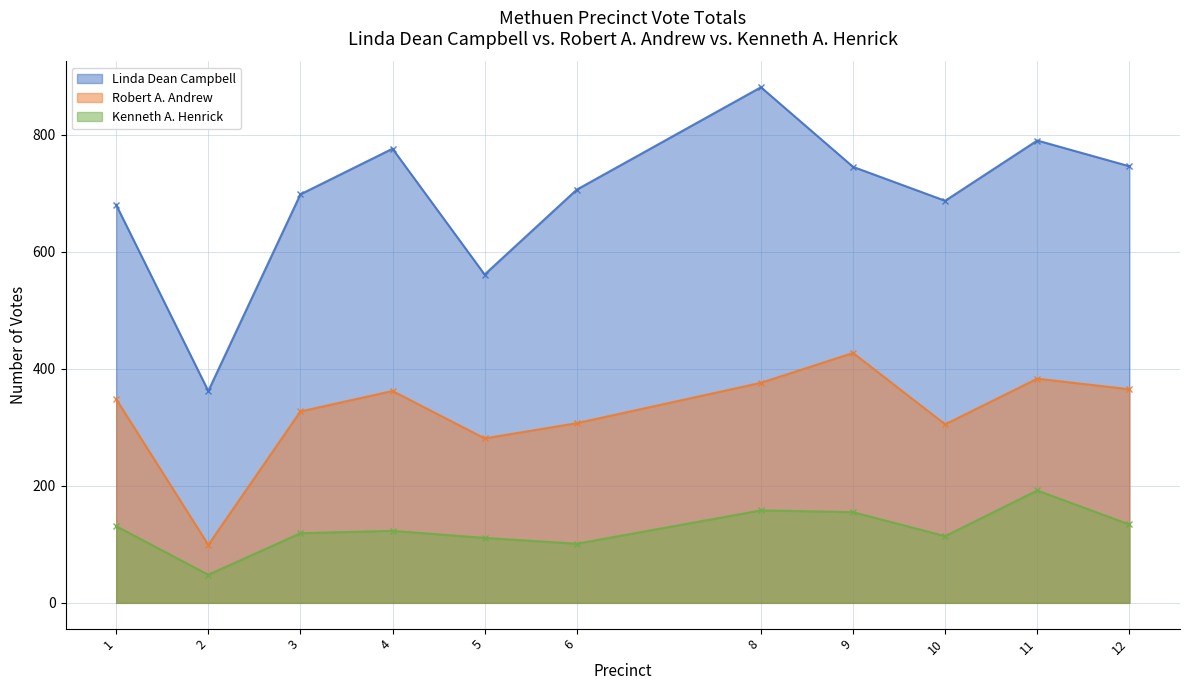

At which category does Kenneth A. Henrick reach its first local peak?

4